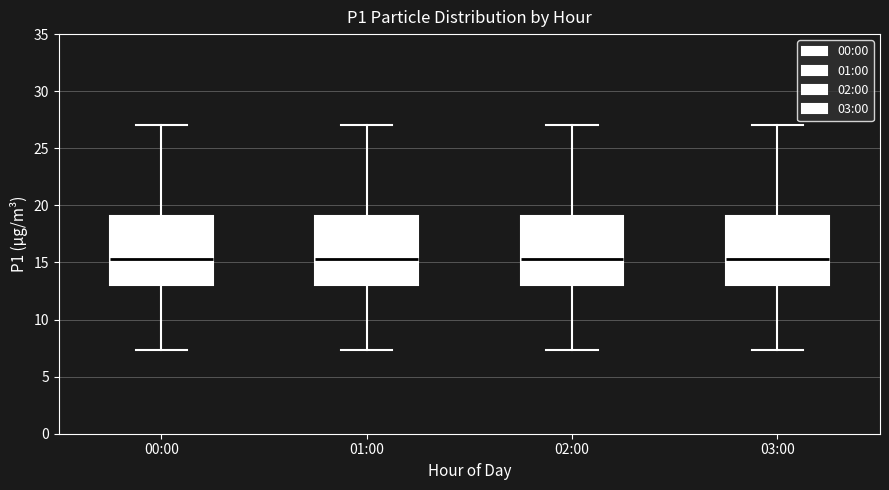

Where does the upper whisker of the box for 02:00 end on the y-axis? The values are not printed on the chart, so give them approximately, as read against the axis.

27.0